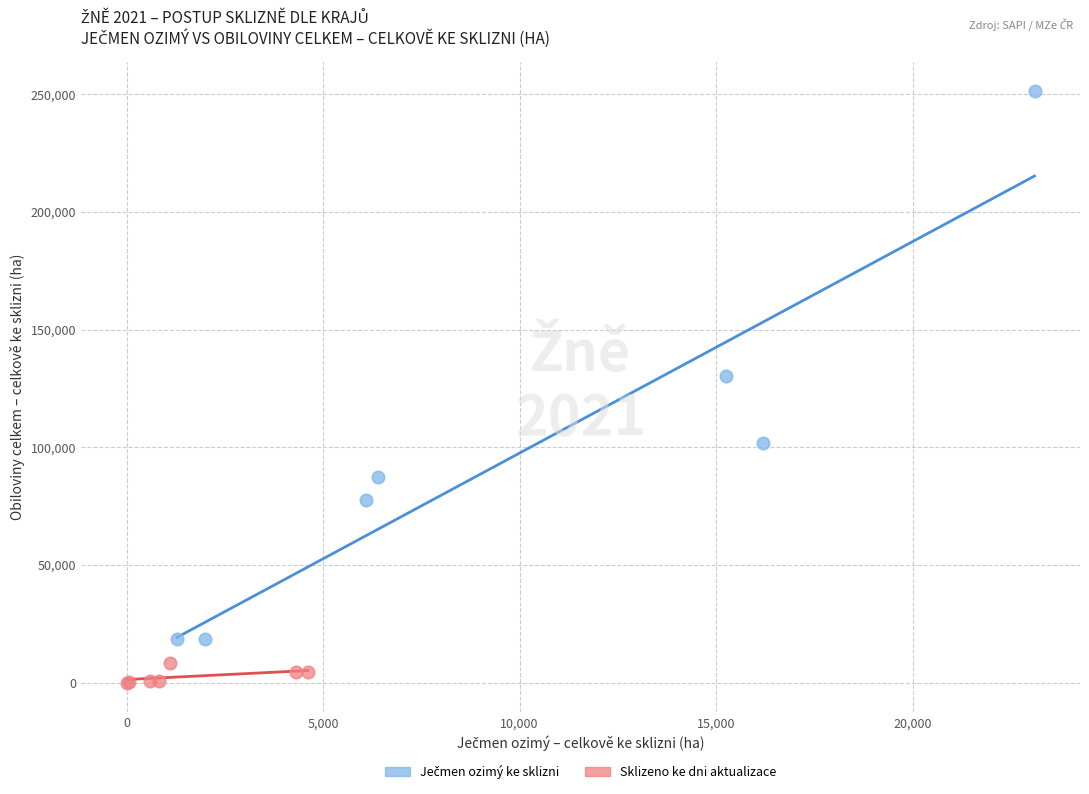

Which series contains the lowest Y value?

Sklizeno ke dni aktualizace